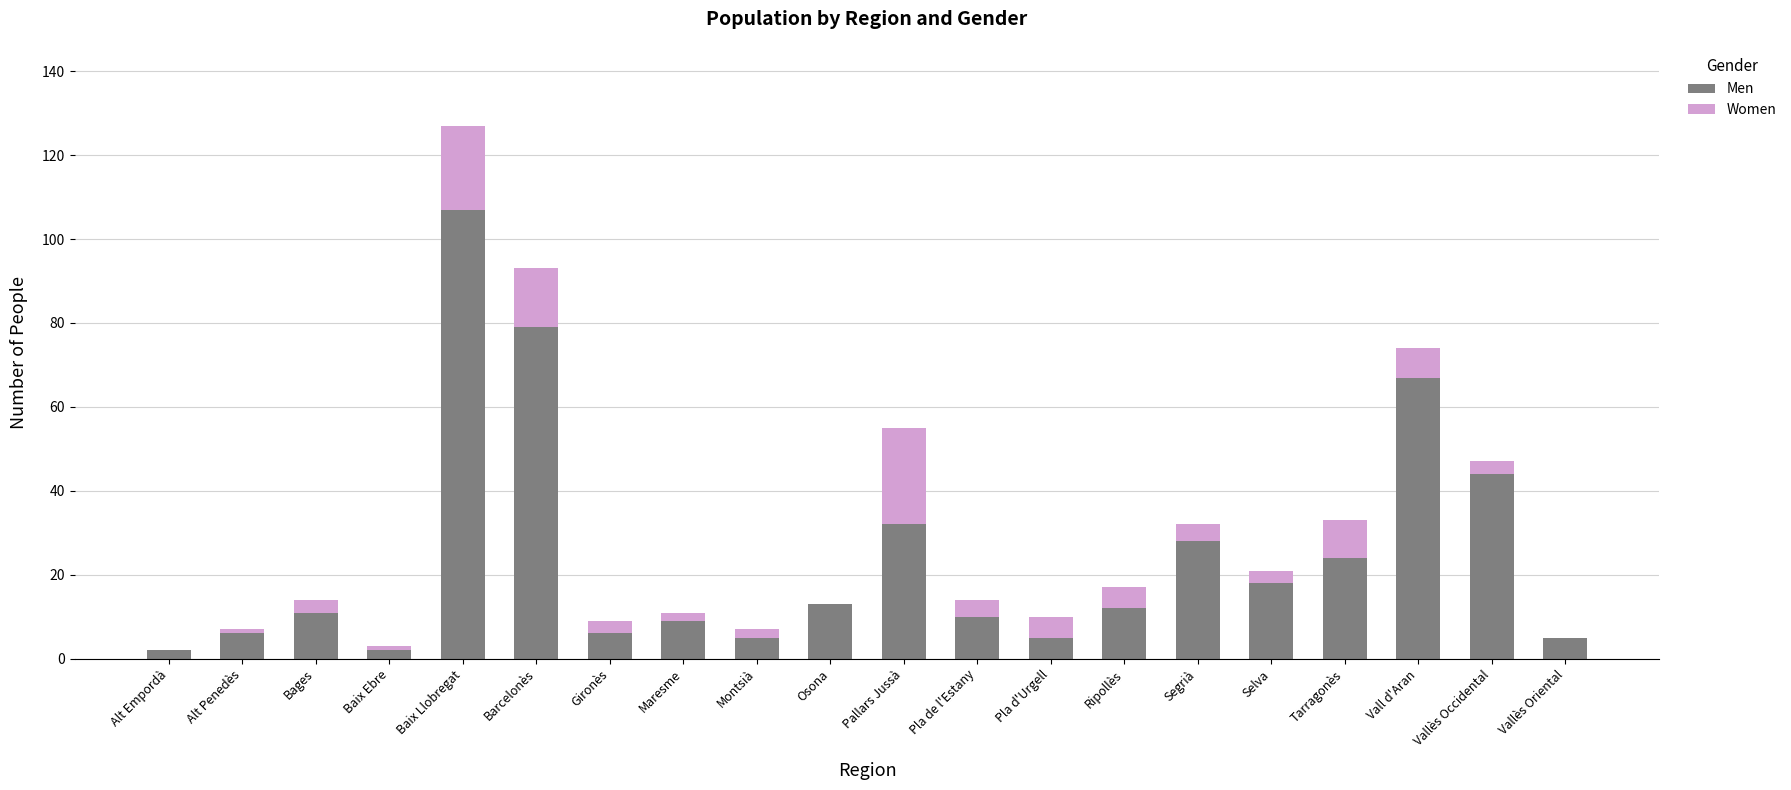

True or false: Men has a value of 9 at Maresme.

True